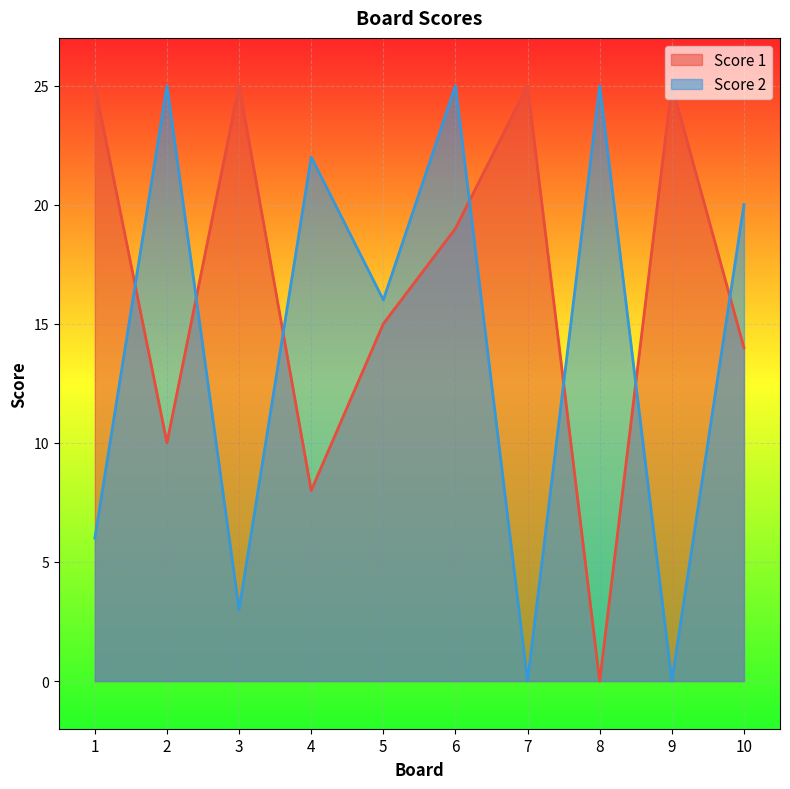

What is the value of the Score 1 point at the 2nd from the left?

10